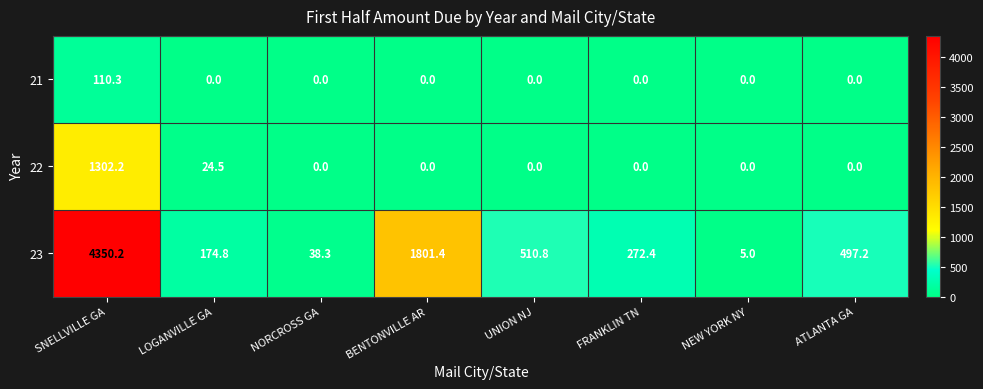

List the series in order of their overall mean, highest first.

23, 22, 21